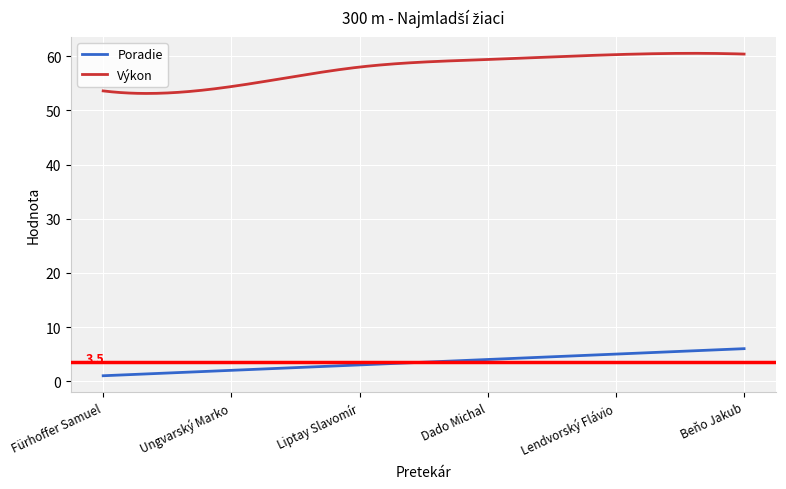

Rank the series by their maximum value, from highest to lowest.

Výkon, Poradie